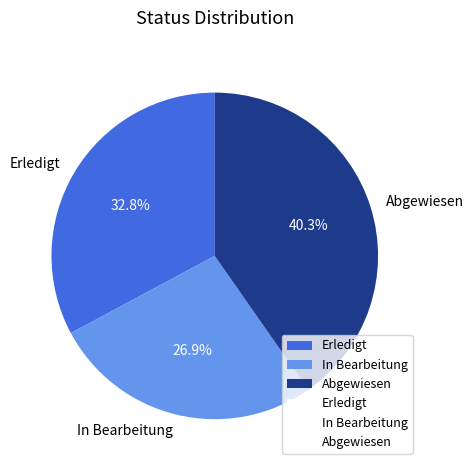

Approximately how many times larger is the value at Abgewiesen compared to Erledigt?

1.2